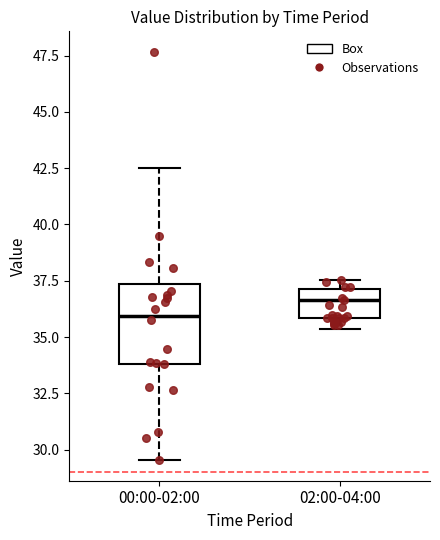

Reading left to right, read every box against the y-axis: the position of its median line, the range the box covers, and the ends of its whiskers. The values are not printed on the chart, so give them approximately, as read against the axis.

00:00-02:00: median 36.0, box 34.0 to 37.5, whiskers 29.5 to 42.5
02:00-04:00: median 36.5, box 36.0 to 37.0, whiskers 35.5 to 37.5